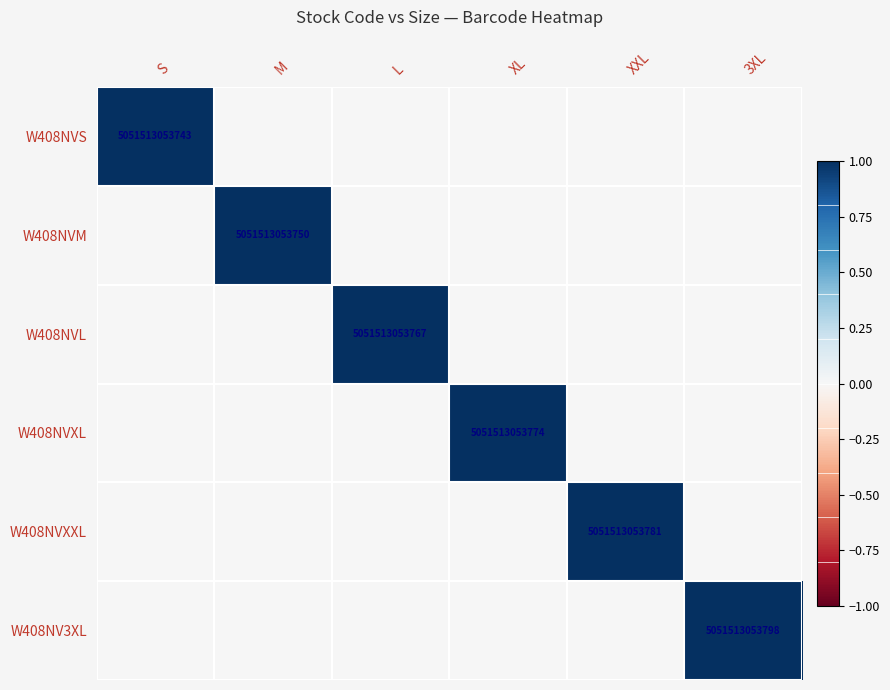

Which category has the lowest value in the W408NVXL series?

S